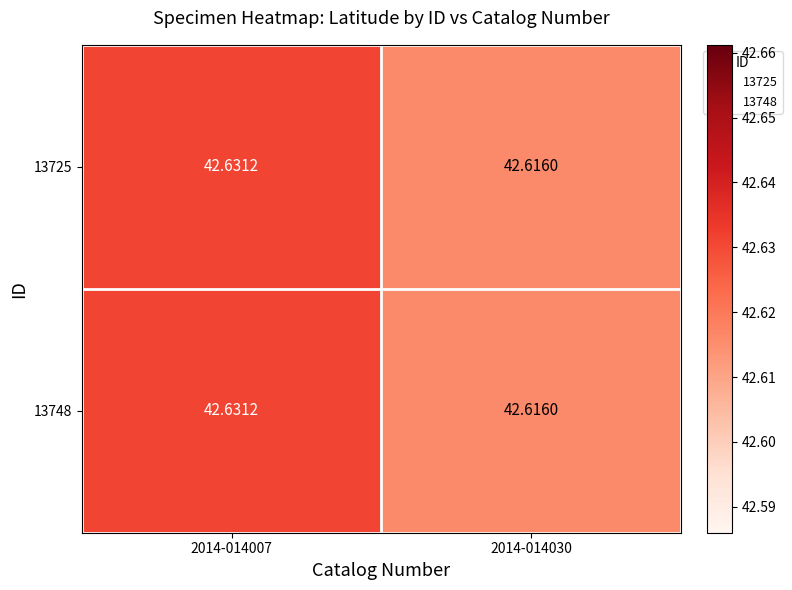

At which category is the sum across all series the highest?

2014-014007